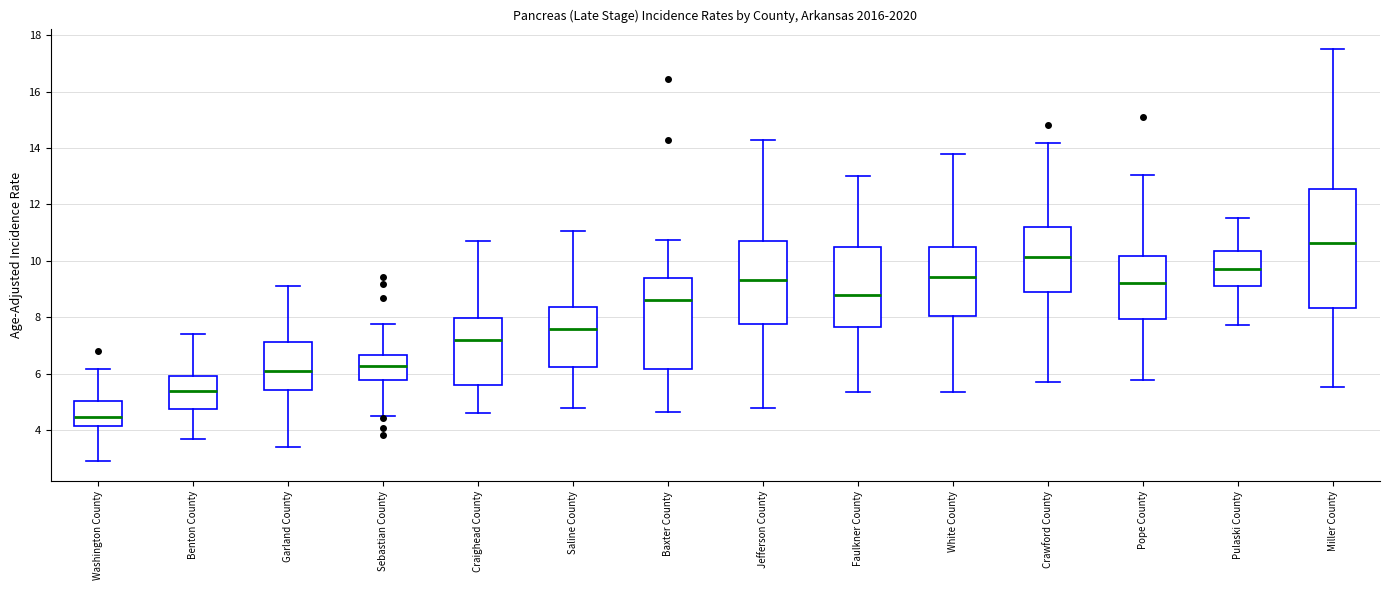

Reading left to right, read every box against the y-axis: the position of its median line, the range the box covers, and the ends of its whiskers. The values are not printed on the chart, so give them approximately, as read against the axis.

Washington County: median 4.4, box 4.2 to 5.0, whiskers 3.0 to 6.2
Benton County: median 5.4, box 4.8 to 6.0, whiskers 3.6 to 7.4
Garland County: median 6.2, box 5.4 to 7.2, whiskers 3.4 to 9.2
Sebastian County: median 6.2, box 5.8 to 6.6, whiskers 4.4 to 7.8
Craighead County: median 7.2, box 5.6 to 8.0, whiskers 4.6 to 10.8
Saline County: median 7.6, box 6.2 to 8.4, whiskers 4.8 to 11.0
Baxter County: median 8.6, box 6.2 to 9.4, whiskers 4.6 to 10.8
Jefferson County: median 9.4, box 7.8 to 10.6, whiskers 4.8 to 14.4
Faulkner County: median 8.8, box 7.6 to 10.4, whiskers 5.4 to 13.0
White County: median 9.4, box 8.0 to 10.6, whiskers 5.4 to 13.8
Crawford County: median 10.2, box 9.0 to 11.2, whiskers 5.8 to 14.2
Pope County: median 9.2, box 8.0 to 10.2, whiskers 5.8 to 13.0
Pulaski County: median 9.8, box 9.0 to 10.4, whiskers 7.8 to 11.6
Miller County: median 10.6, box 8.4 to 12.6, whiskers 5.6 to 17.6